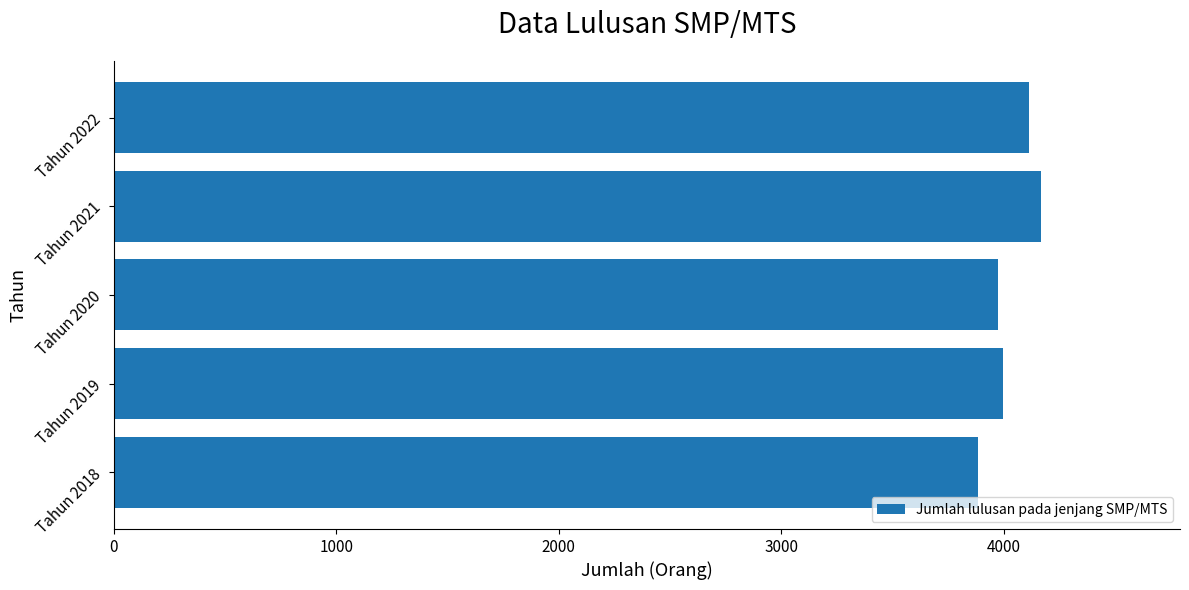

What is the greatest value displayed?

4168